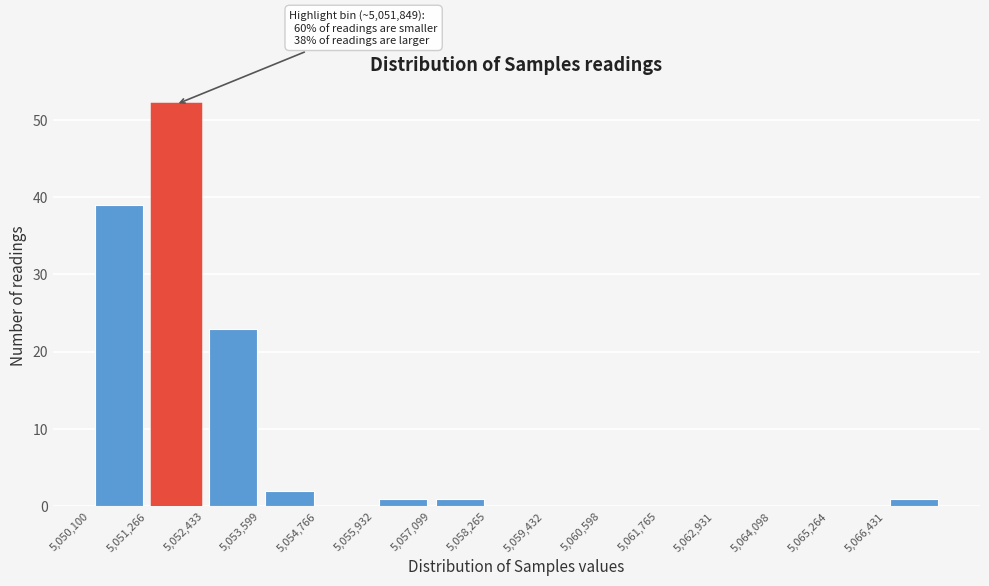

Over which range of the x-axis is the bar tallest?

5051200 to 5052400